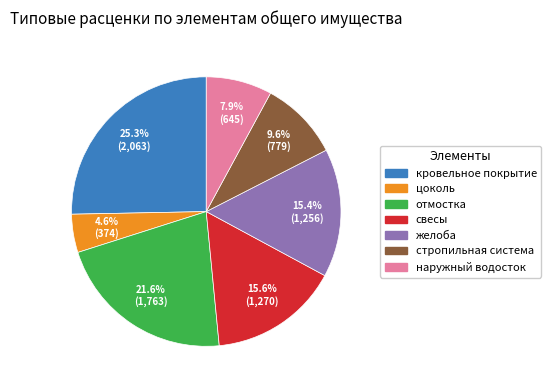

What is the total percentage of кровельное покрытие and свесы?

40.9%